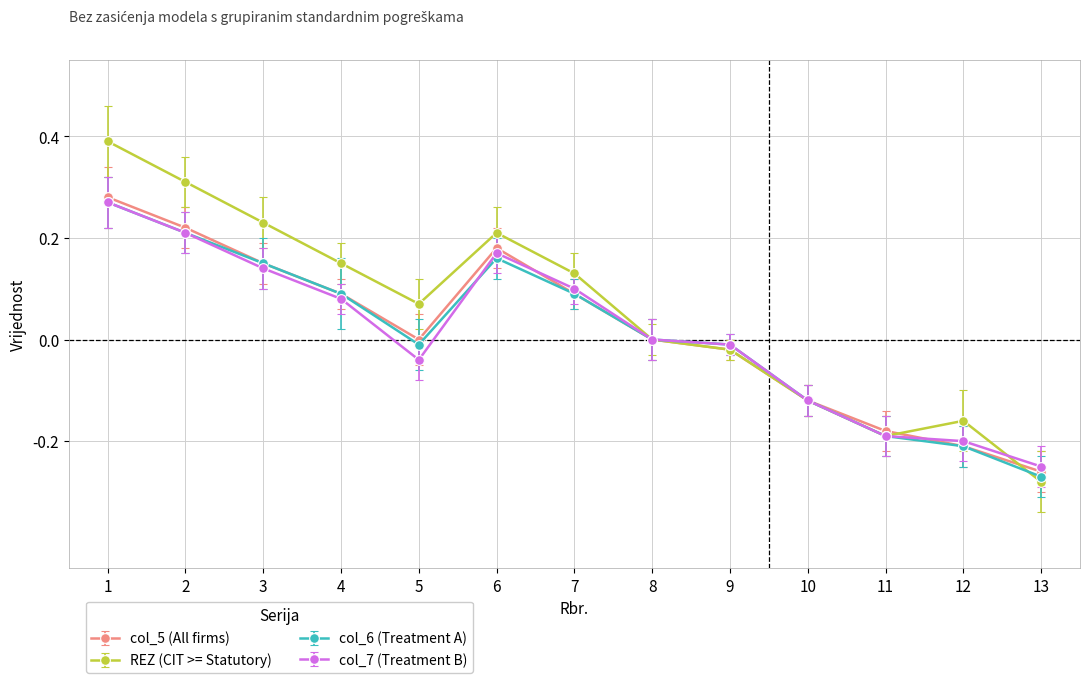

What is the total value across all series at 3?

0.7